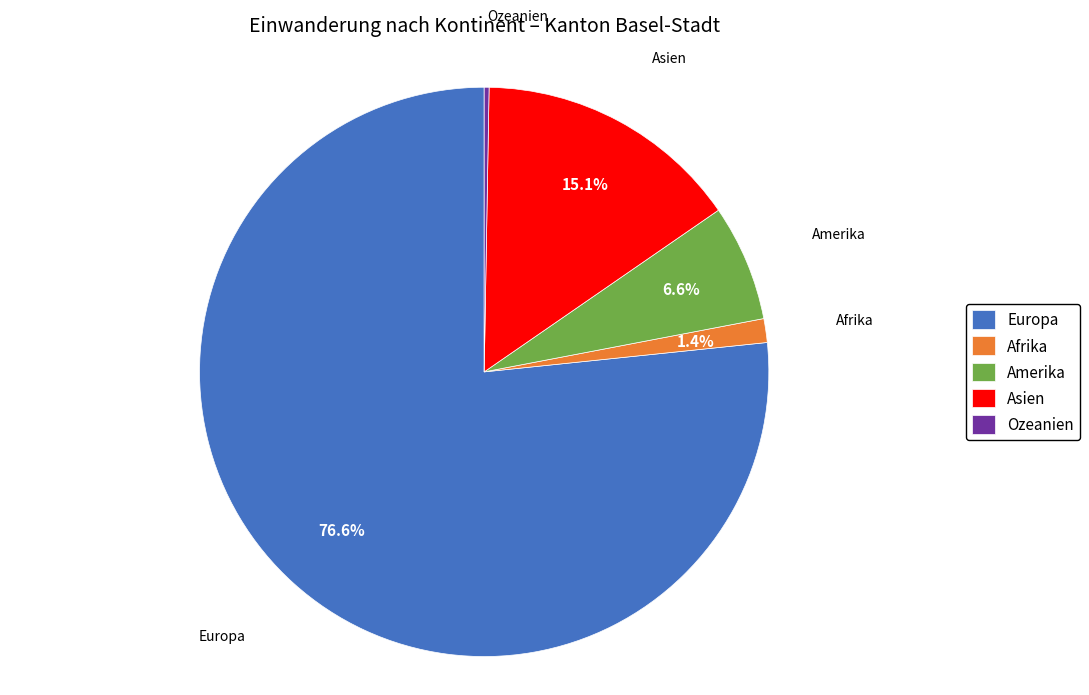

Between Amerika and Asien, which is larger?

Asien